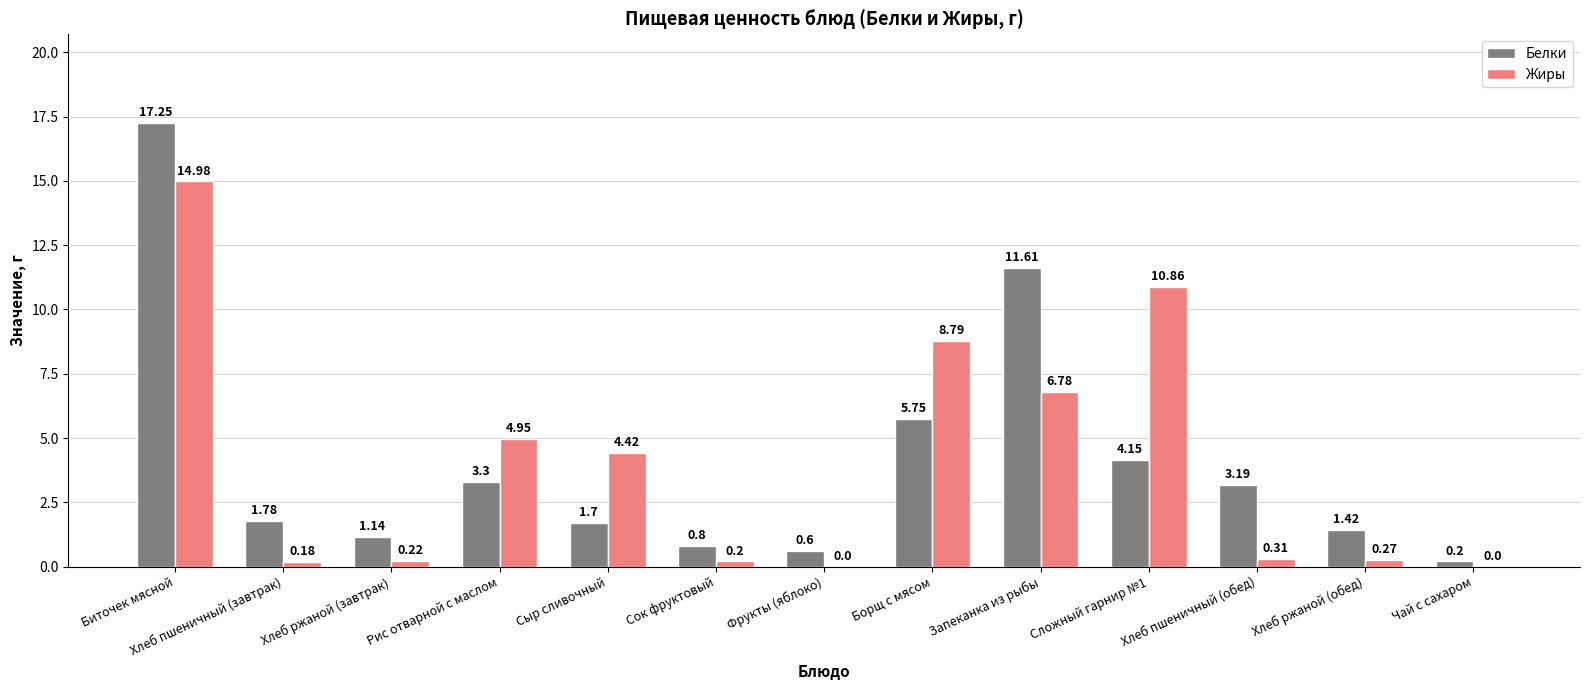

What are all the series names shown in the legend?

Белки, Жиры